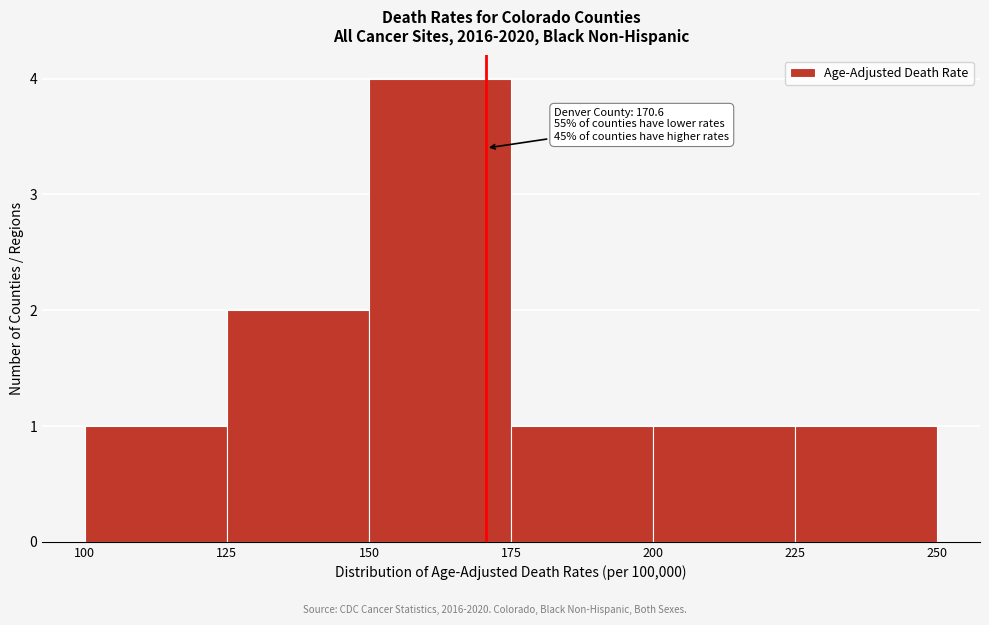

Over which range of the x-axis is the bar tallest?

150 to 175